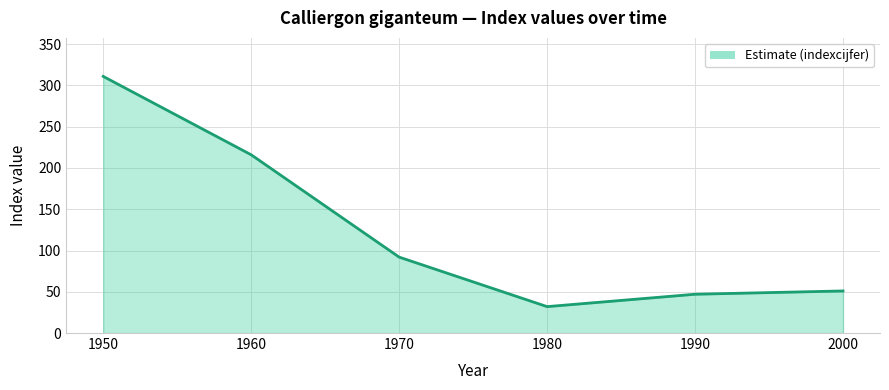

The chart shows a value of 51 at 2000. True or false?

True